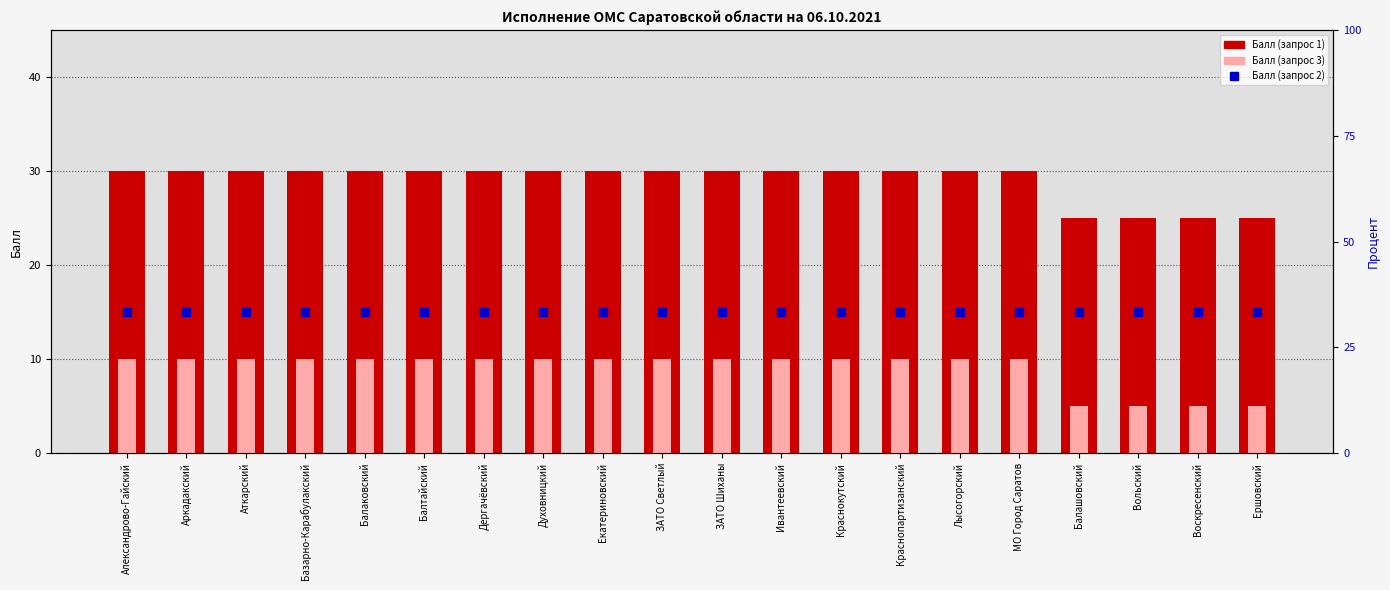

Which series has the widest spread of Y values?

Балл (запрос 1)